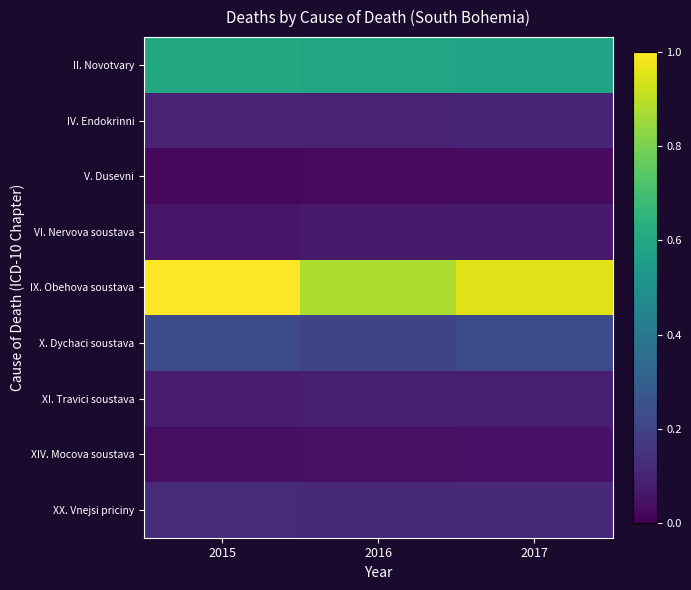

At 2015, list the series in order from largest to smallest.

IX. Obehova soustava, II. Novotvary, X. Dychaci soustava, XX. Vnejsi priciny, IV. Endokrinni, XI. Travici soustava, VI. Nervova soustava, XIV. Mocova soustava, V. Dusevni